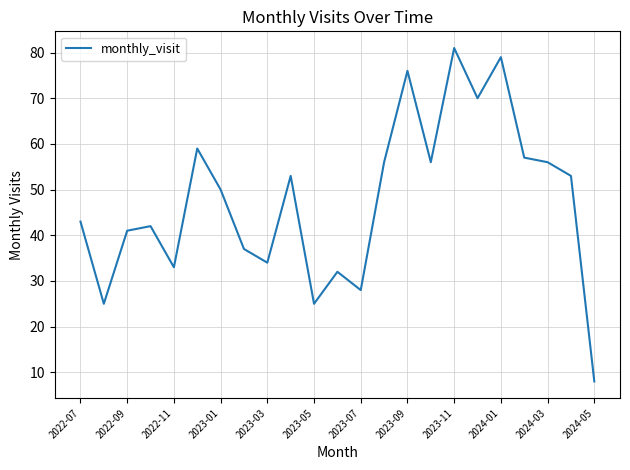

What is the difference between the maximum and minimum values?

73